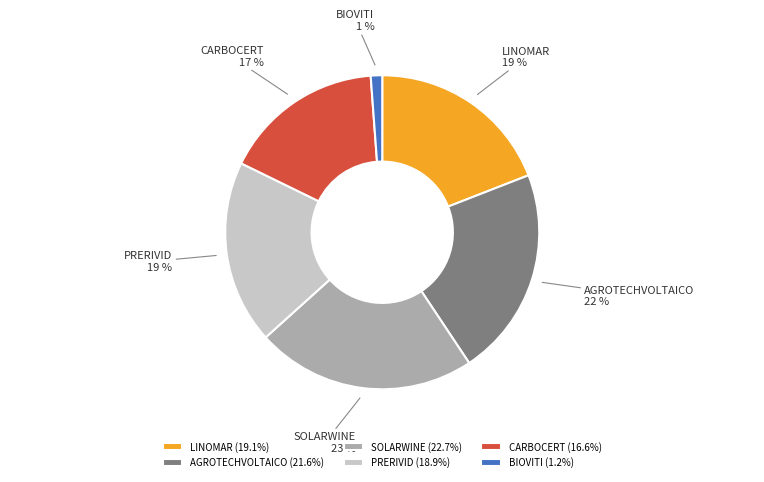

What is the largest slice in the pie chart?

SOLARWINE